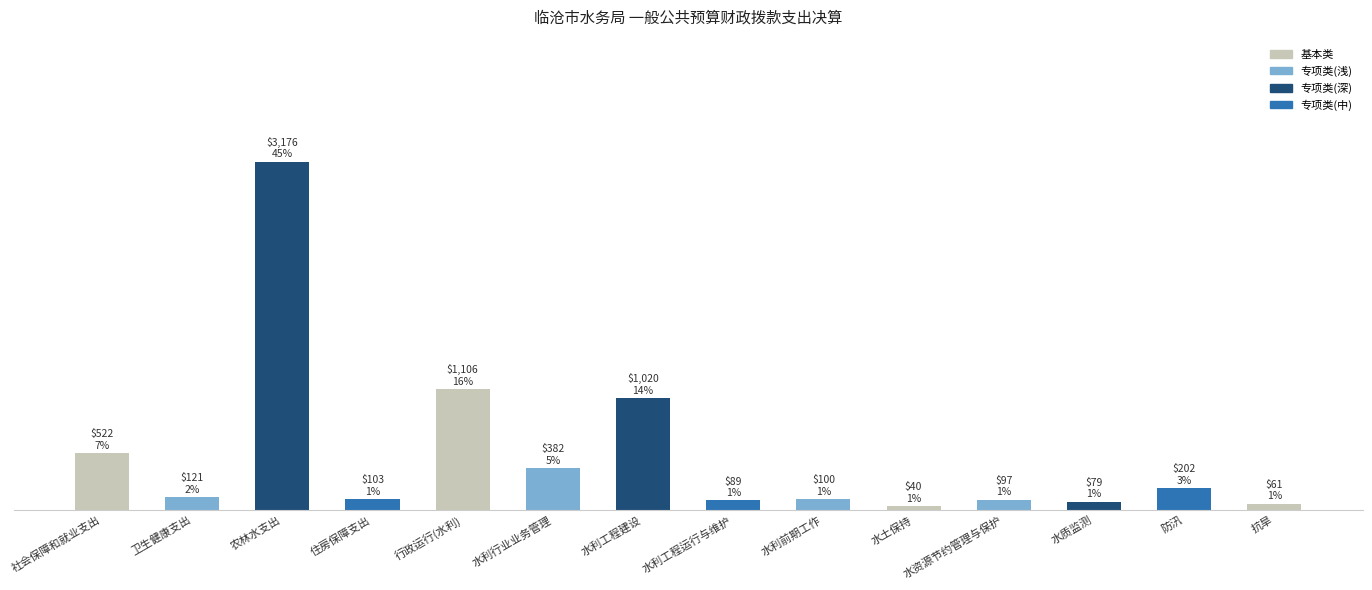

What position from the right is 水资源节约管理与保护?

4